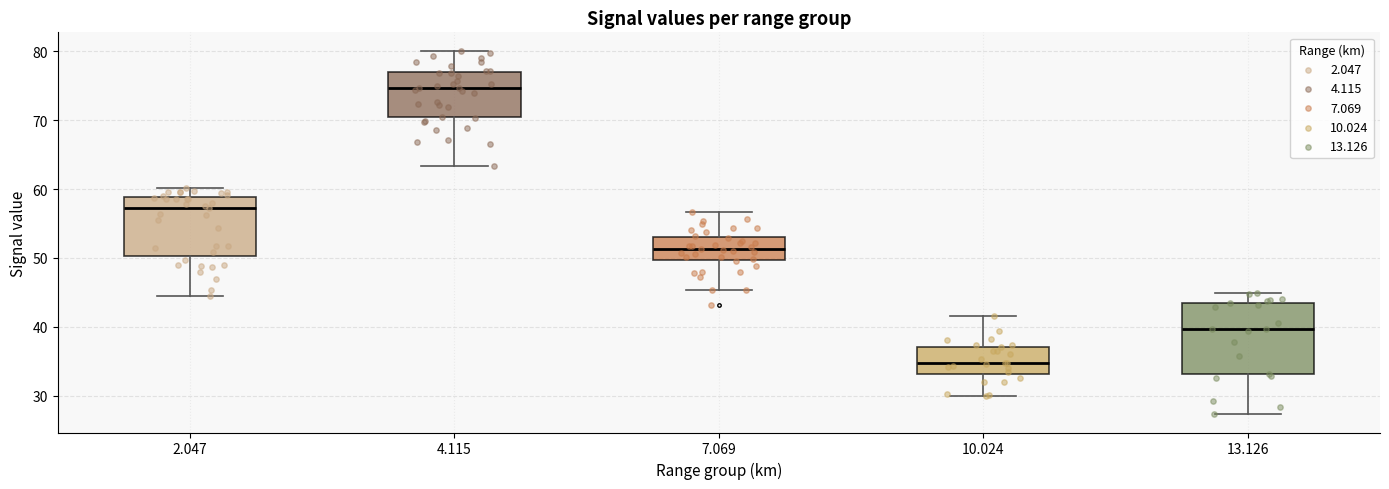

Reading left to right, transcribe this box plot: for each box, give where its median line is, the range the box spans, and where its two whiskers end, as read against the y-axis. The values are not printed on the chart, so give them approximately, as read against the axis.

2.047: median 57, box 50 to 59, whiskers 44 to 60
4.115: median 75, box 70 to 77, whiskers 63 to 80
7.069: median 51, box 50 to 53, whiskers 45 to 57
10.024: median 35, box 33 to 37, whiskers 30 to 42
13.126: median 40, box 33 to 43, whiskers 27 to 45